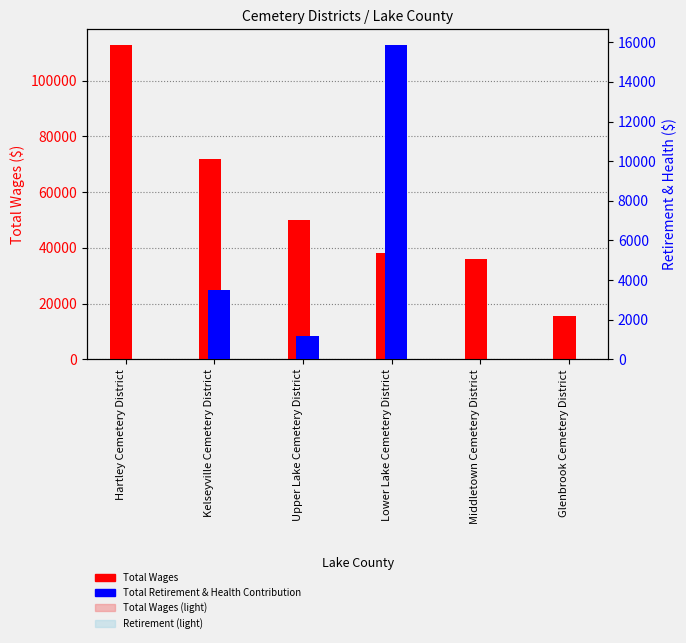

Reading left to right, what are all the values shown in this chart?

Total Wages: 112769	71958	50114	38293	36000	15489
Total Retirement & Health Contribution: 0	3521	1200	15865	0	0